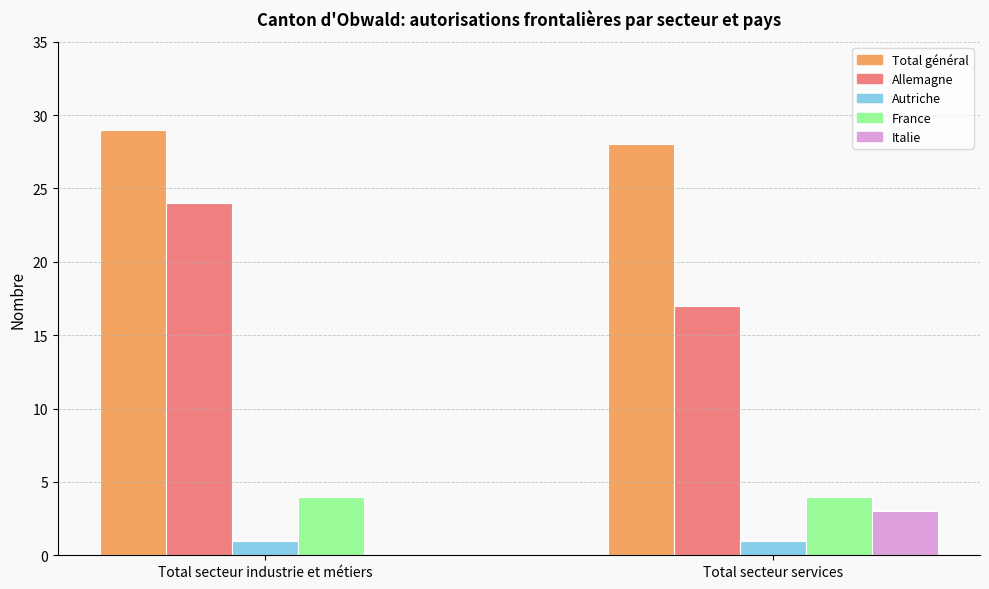

Read the Allemagne value at Total secteur services.

17